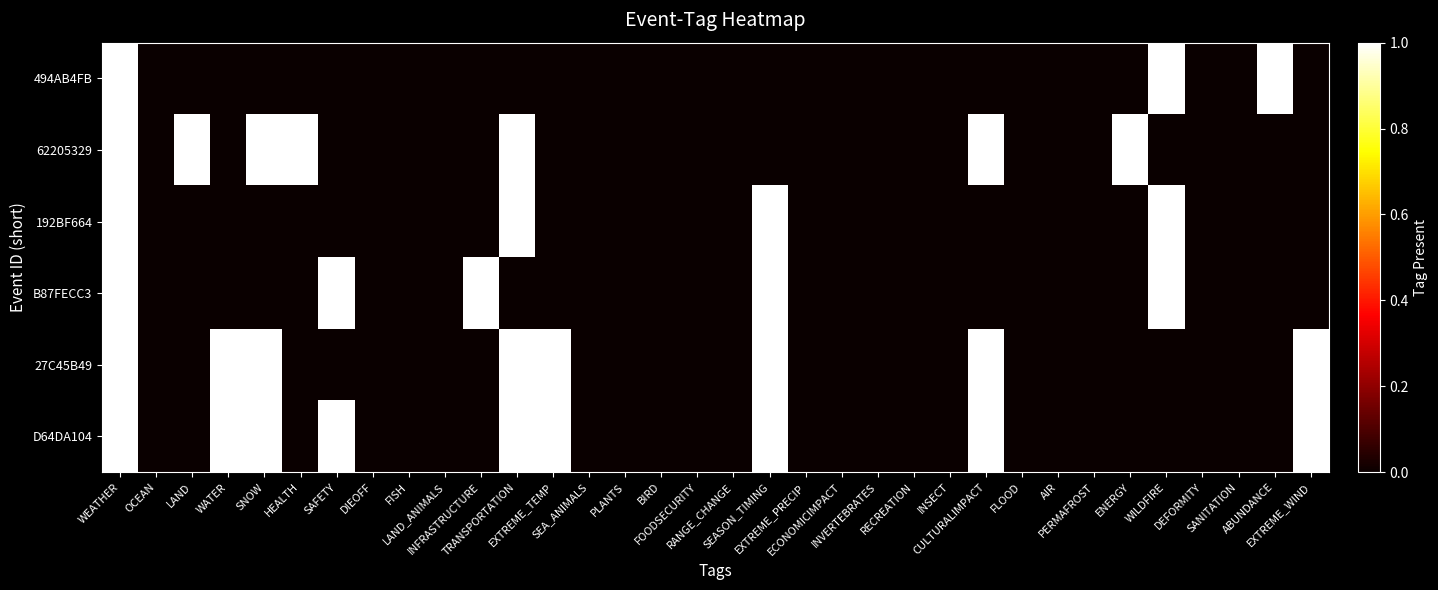

At SEASON_TIMING, list the series in order from largest to smallest.

192BF664, B87FECC3, 27C45B49, D64DA104, 494AB4FB, 62205329